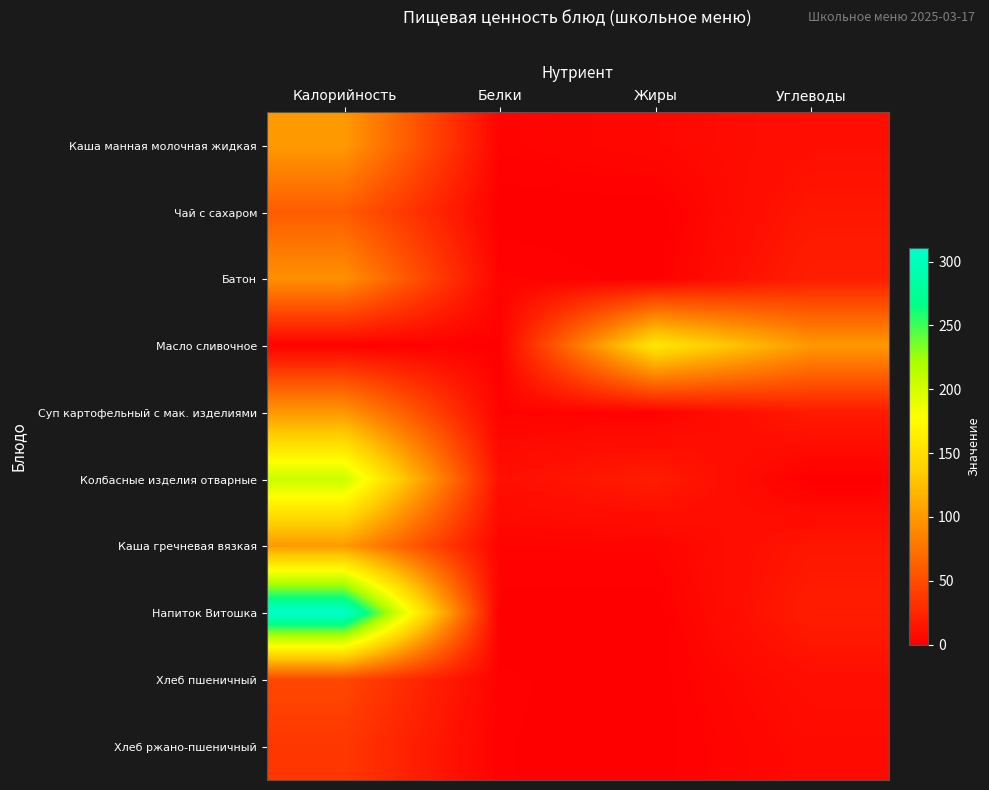

What is the difference between the highest and lowest values at Калорийность?

309.3